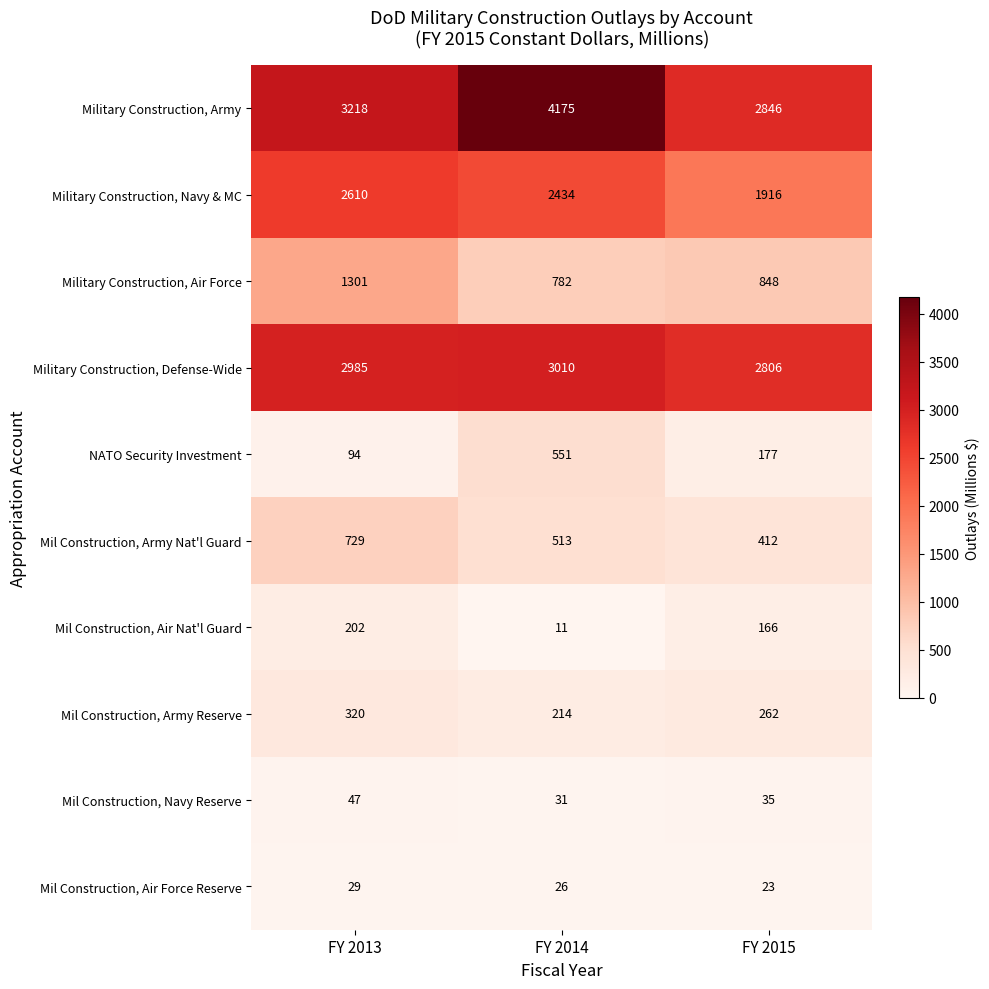

Reading right to left, transcribe all the data shown in this chart.

Military Construction, Army: FY 2015=2846	FY 2014=4175	FY 2013=3218
Military Construction, Navy & MC: FY 2015=1916	FY 2014=2434	FY 2013=2610
Military Construction, Air Force: FY 2015=848	FY 2014=782	FY 2013=1301
Military Construction, Defense-Wide: FY 2015=2806	FY 2014=3010	FY 2013=2985
NATO Security Investment: FY 2015=177	FY 2014=551	FY 2013=94
Mil Construction, Army Nat'l Guard: FY 2015=412	FY 2014=513	FY 2013=729
Mil Construction, Air Nat'l Guard: FY 2015=166	FY 2014=11	FY 2013=202
Mil Construction, Army Reserve: FY 2015=262	FY 2014=214	FY 2013=320
Mil Construction, Navy Reserve: FY 2015=35	FY 2014=31	FY 2013=47
Mil Construction, Air Force Reserve: FY 2015=23	FY 2014=26	FY 2013=29